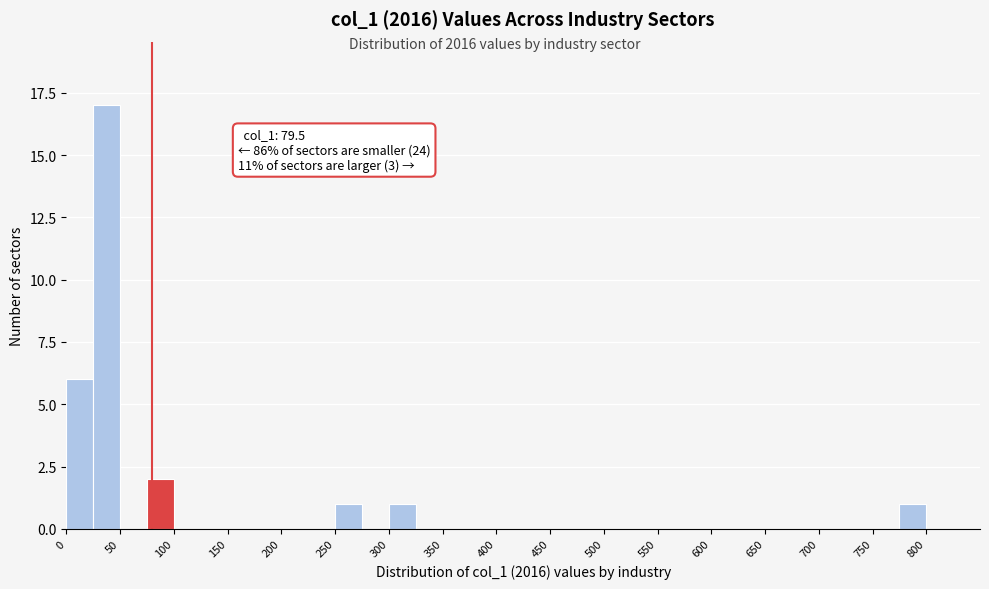

Over which range of the x-axis is the bar tallest?

25 to 50